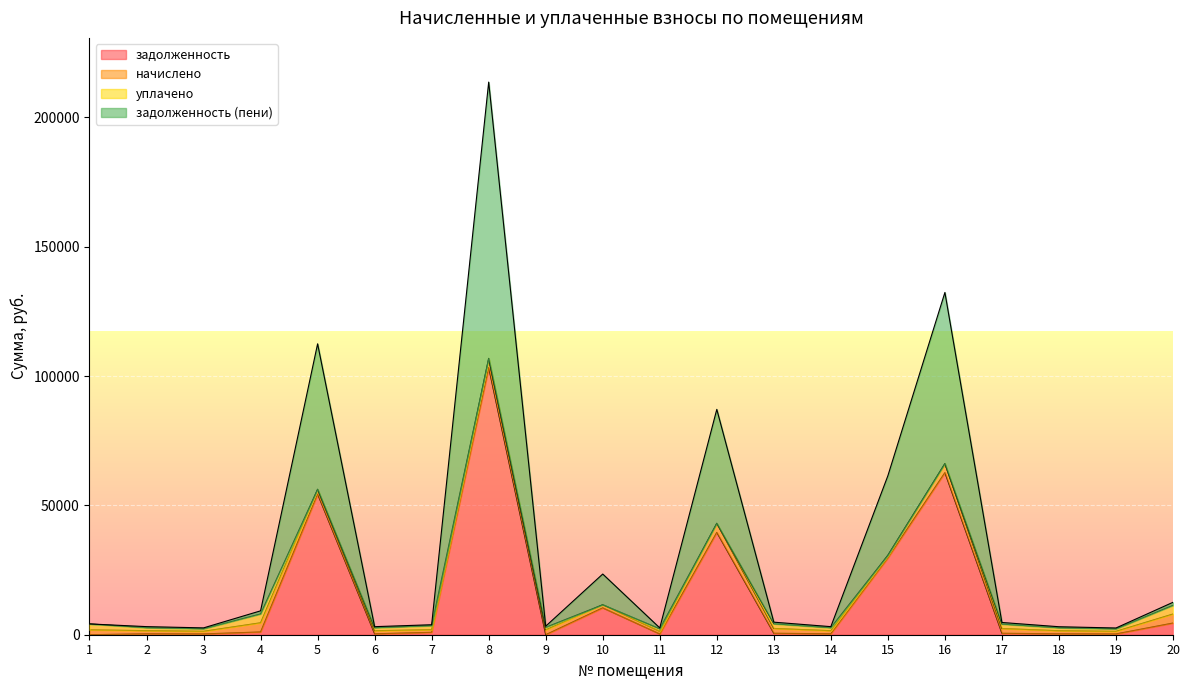

How many lines are shown in the chart?

4